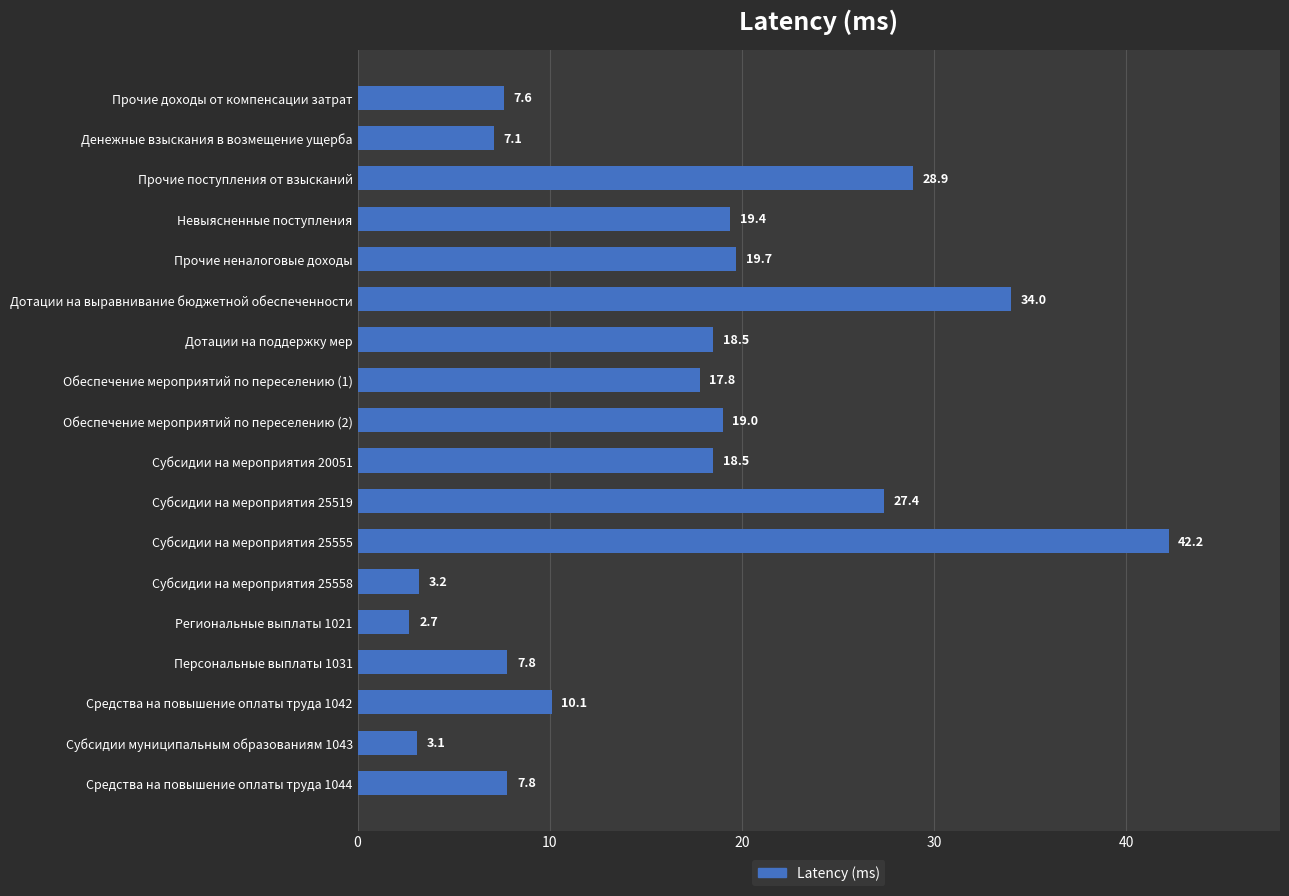

Where is the data nearest to the value 22?

Прочие неналоговые доходы